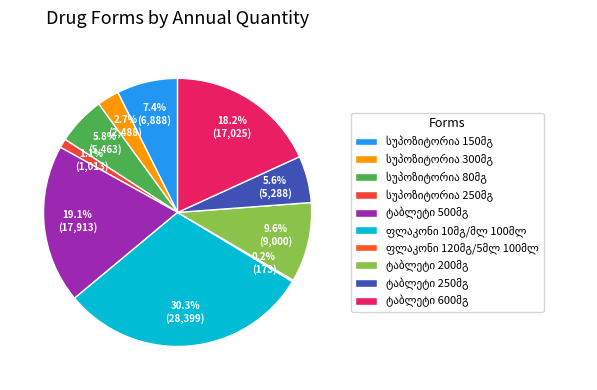

The ტაბლეტი 600მგ slice represents 18% of the pie. True or false?

True